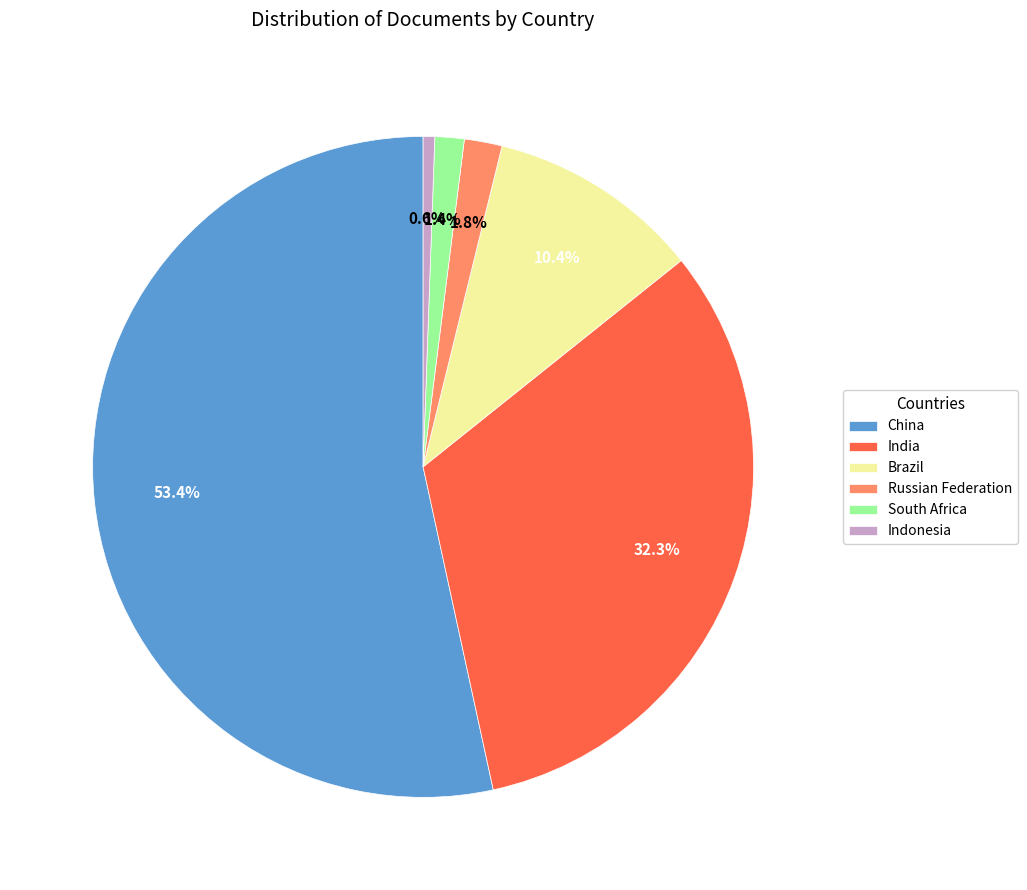

Is it true that Brazil is 2% of the pie?

False